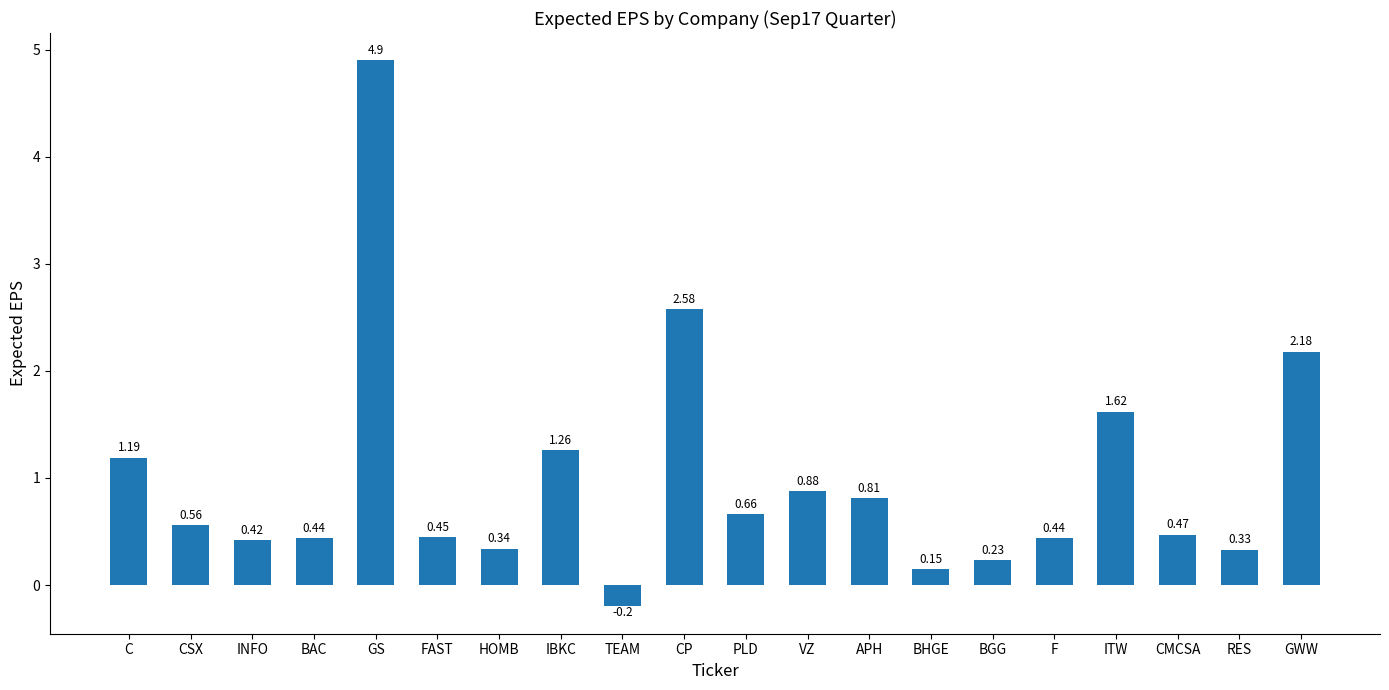

How many distinct data groups are displayed?

1